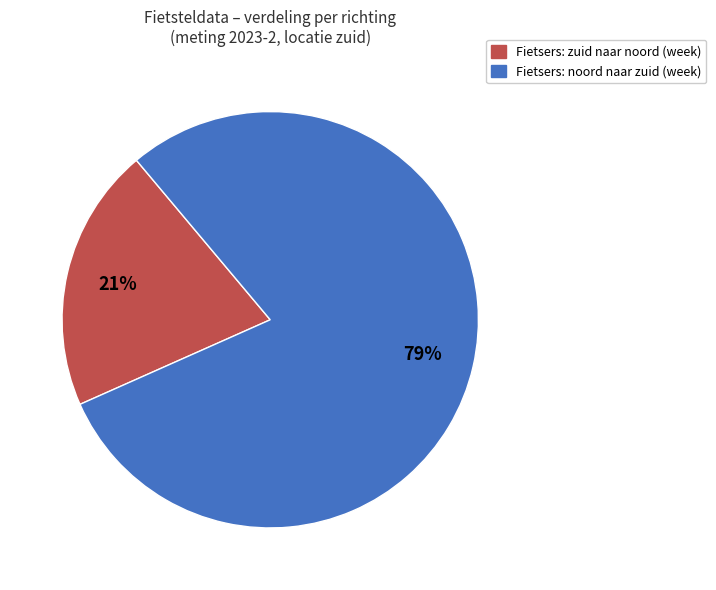

Rank the categories by value from lowest to highest.

Fietsers: zuid naar noord (week), Fietsers: noord naar zuid (week)